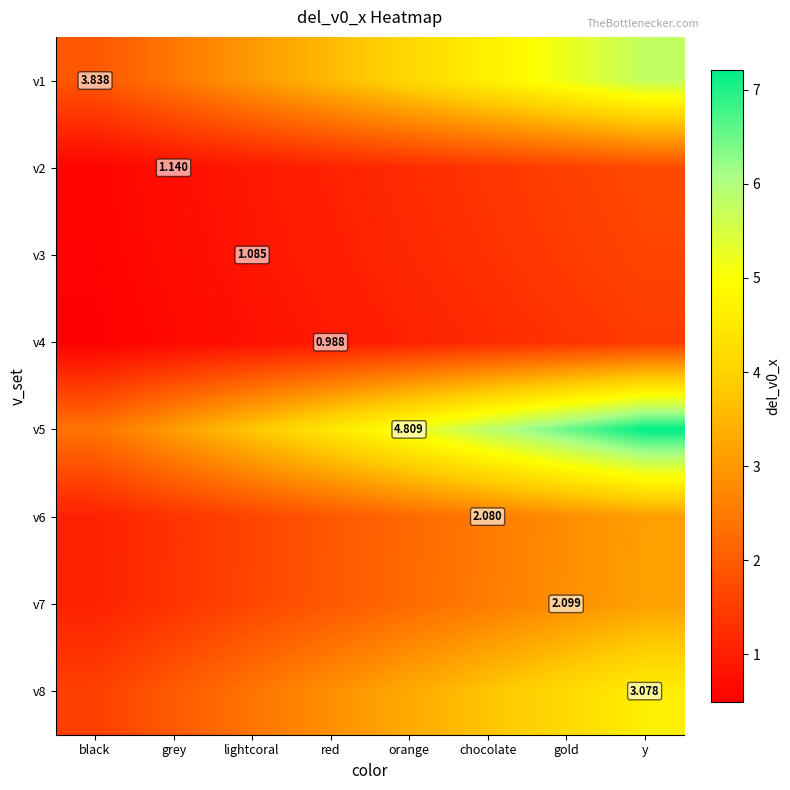

At which label does v2 reach its peak?

y